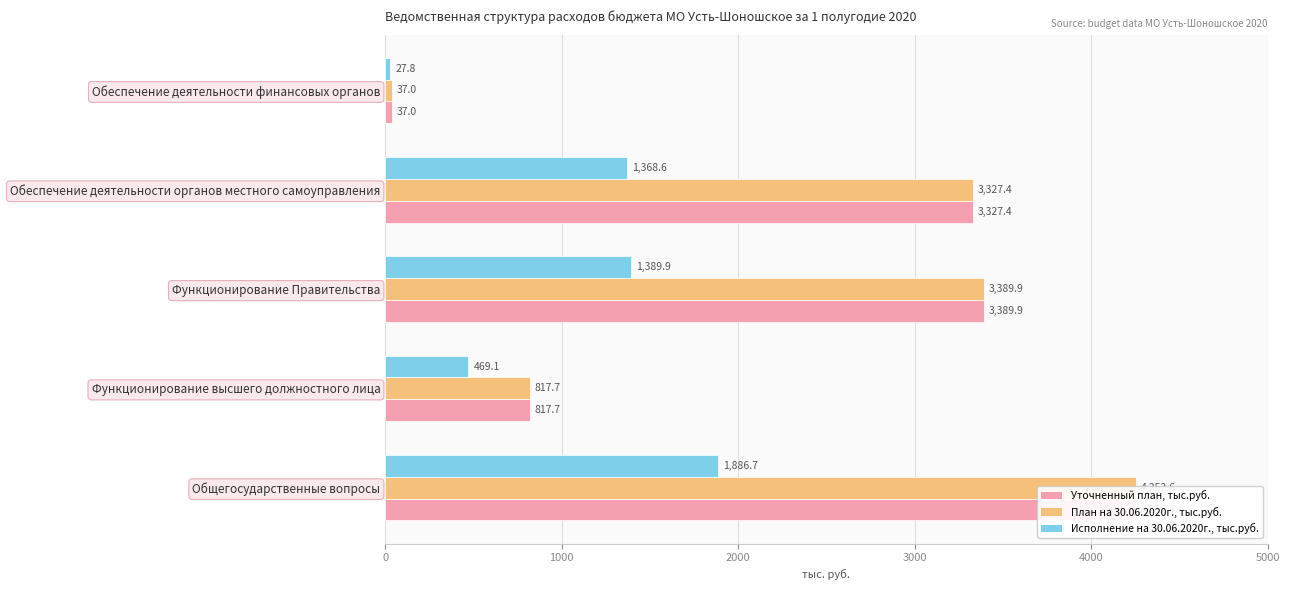

True or false: План на 30.06.2020г., тыс.руб. has a value of 3327.4 at Обеспечение деятельности органов местного самоуправления.

True